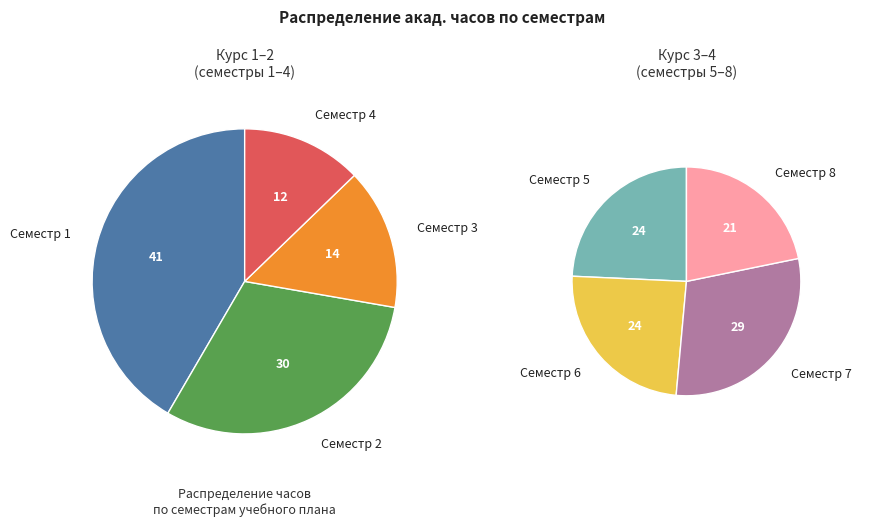

How many slices are in this pie chart?

8